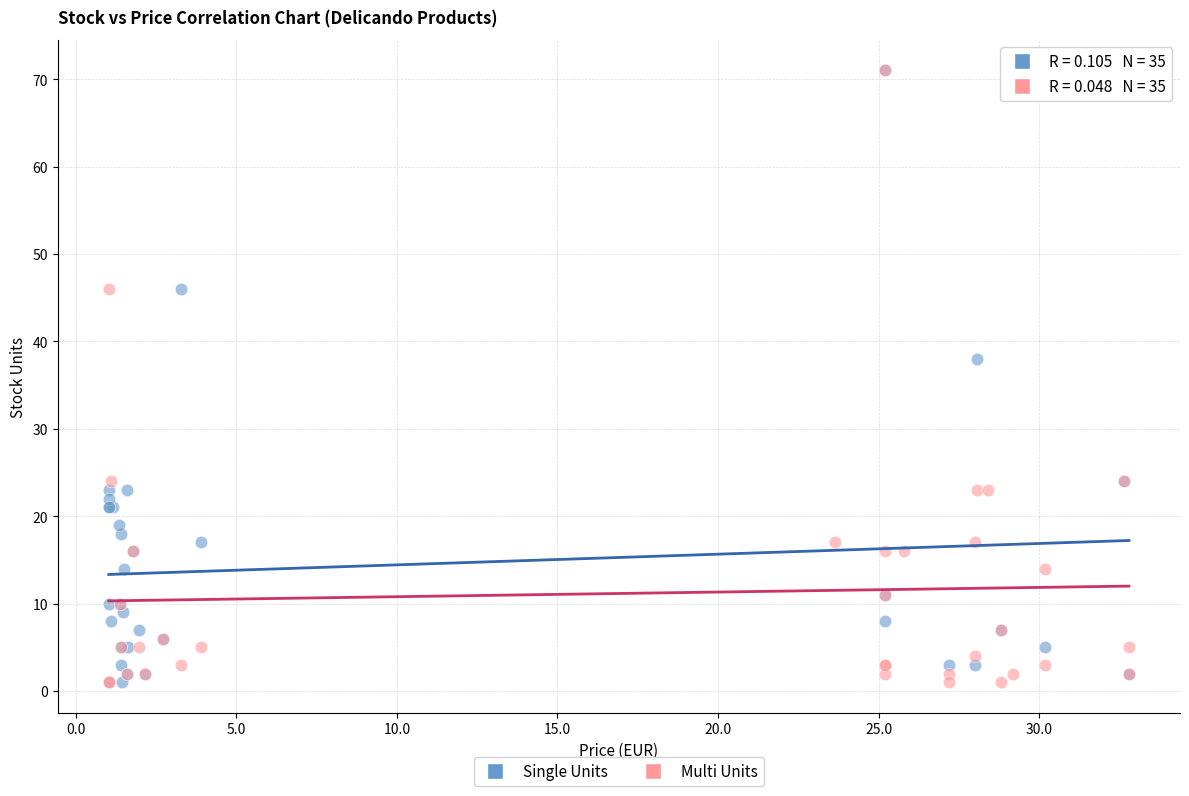

What are all the series names shown in the legend?

Single Units, Multi Units